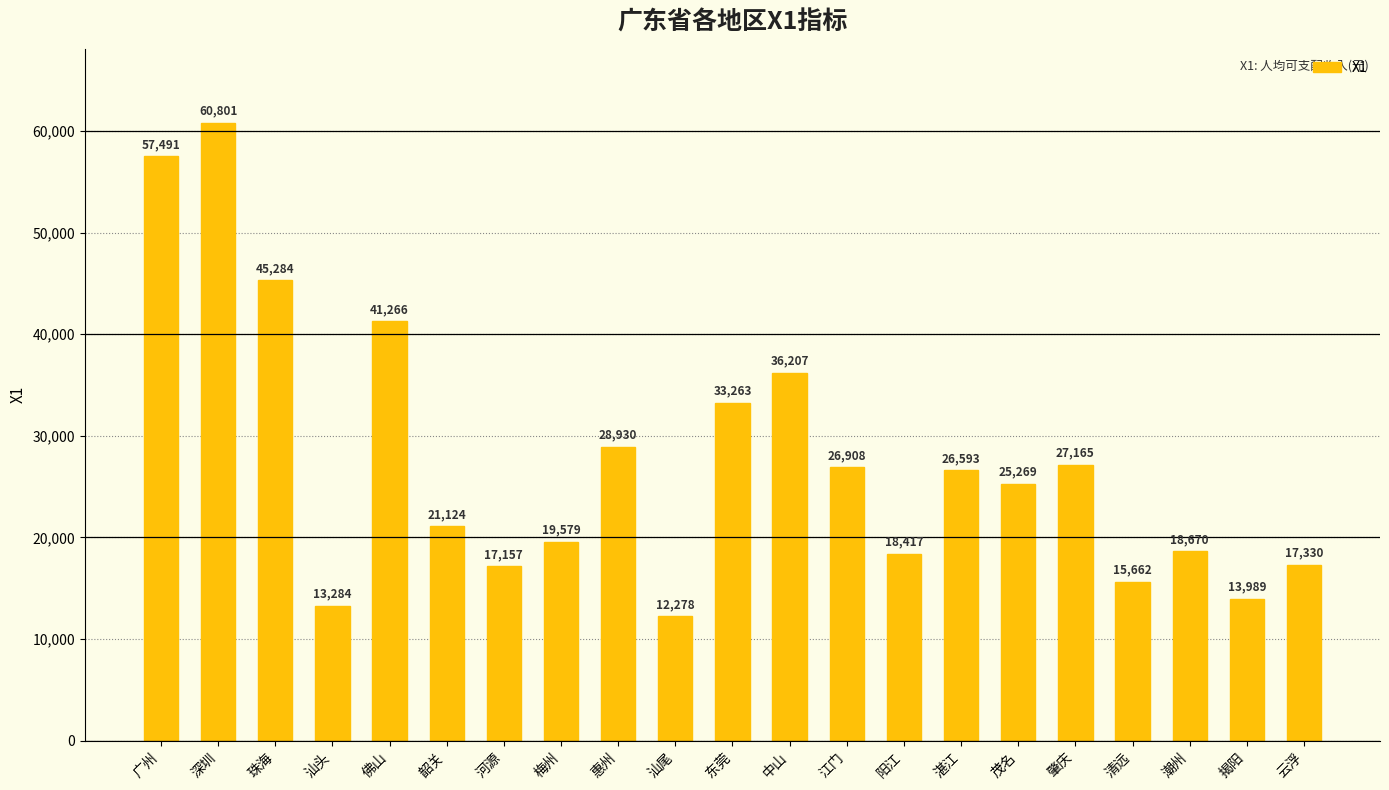

Does the chart contain any negative values?

No